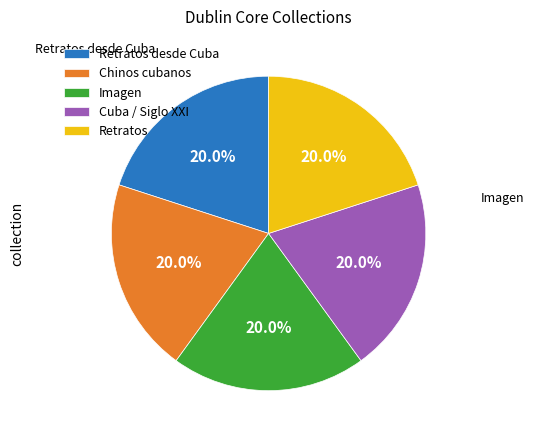

Is there any slice that represents more than half of the pie?

No